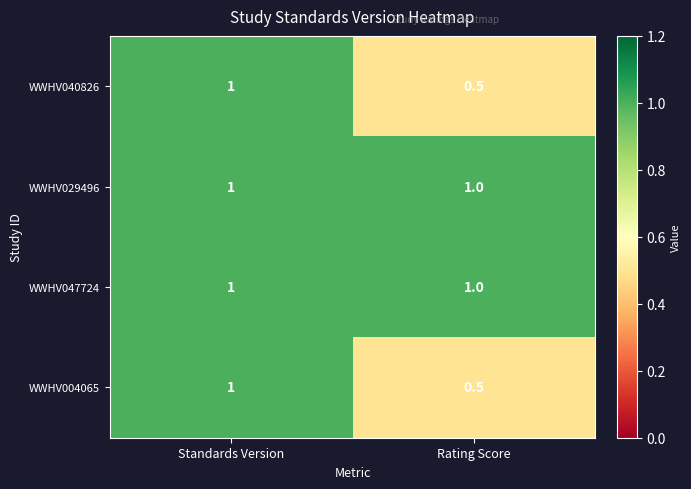

Is it true that WWHV004065 equals 0.5 at Rating Score?

True